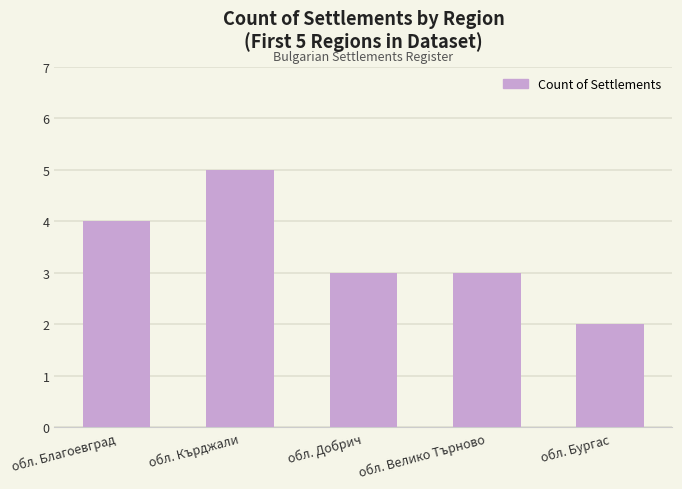

What is the smallest value displayed?

2